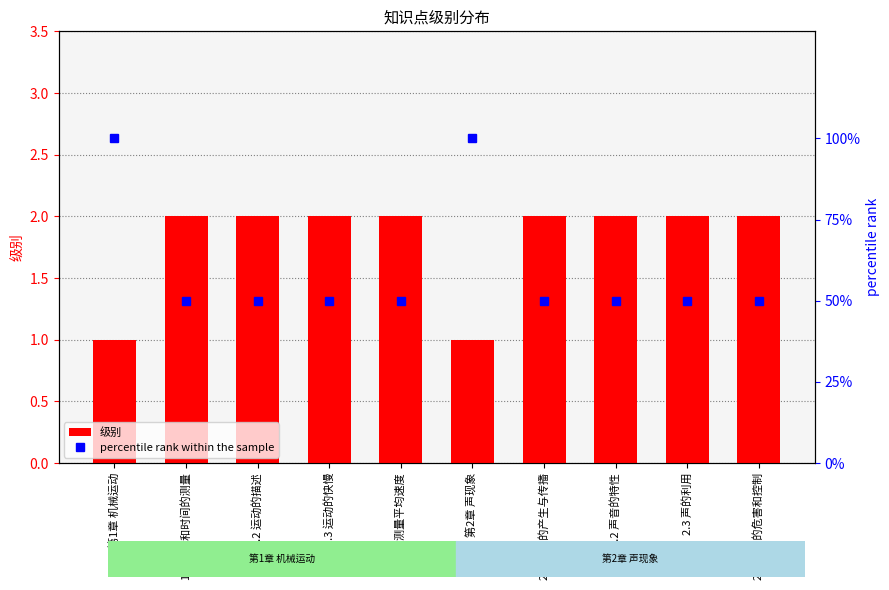

Reading left to right, extract all data points from this chart.

级别: 第1章 机械运动=1	1.1 长度和时间的测量=2	1.2 运动的描述=2	1.3 运动的快慢=2	1.4 测量平均速度=2	第2章 声现象=1	2.1 声音的产生与传播=2	2.2 声音的特性=2	2.3 声的利用=2	2.4 噪声的危害和控制=2
percentile rank within the sample: 第1章 机械运动=100	1.1 长度和时间的测量=50	1.2 运动的描述=50	1.3 运动的快慢=50	1.4 测量平均速度=50	第2章 声现象=100	2.1 声音的产生与传播=50	2.2 声音的特性=50	2.3 声的利用=50	2.4 噪声的危害和控制=50